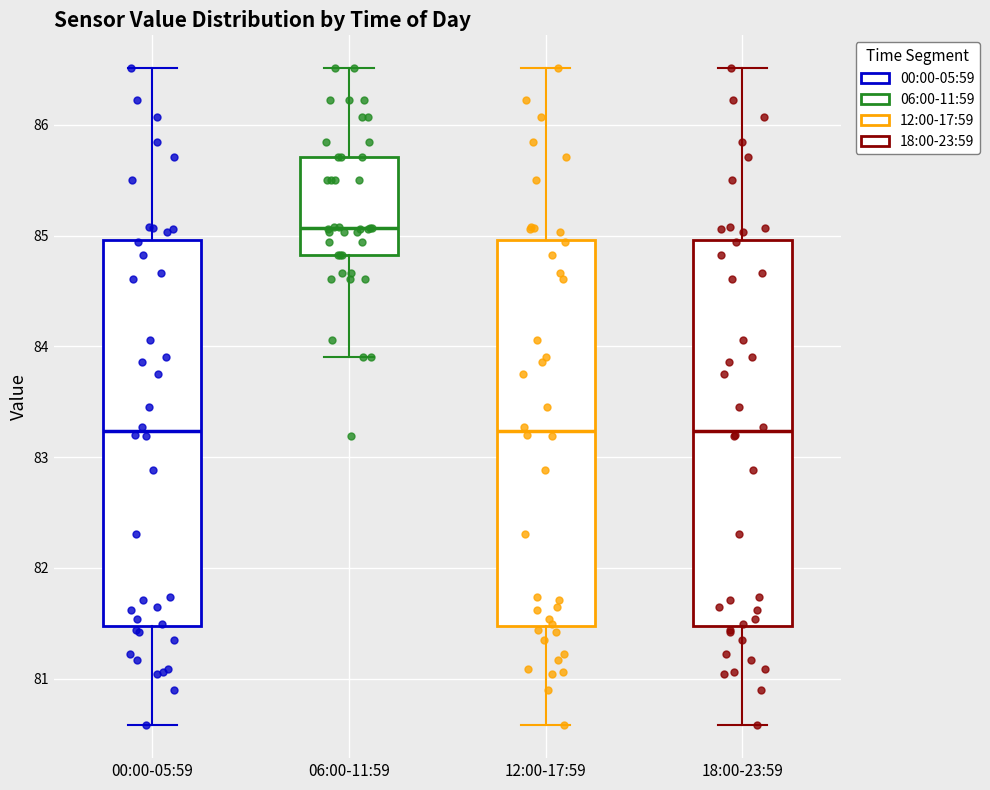

Reading left to right, read every box against the y-axis: the position of its median line, the range the box covers, and the ends of its whiskers. The values are not printed on the chart, so give them approximately, as read against the axis.

00:00-05:59: median 83.2, box 81.5 to 85.0, whiskers 80.6 to 86.5
06:00-11:59: median 85.1, box 84.8 to 85.7, whiskers 83.9 to 86.5
12:00-17:59: median 83.2, box 81.5 to 85.0, whiskers 80.6 to 86.5
18:00-23:59: median 83.2, box 81.5 to 85.0, whiskers 80.6 to 86.5